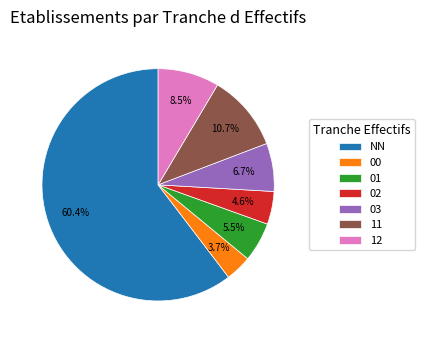

Which category accounts for the majority?

NN